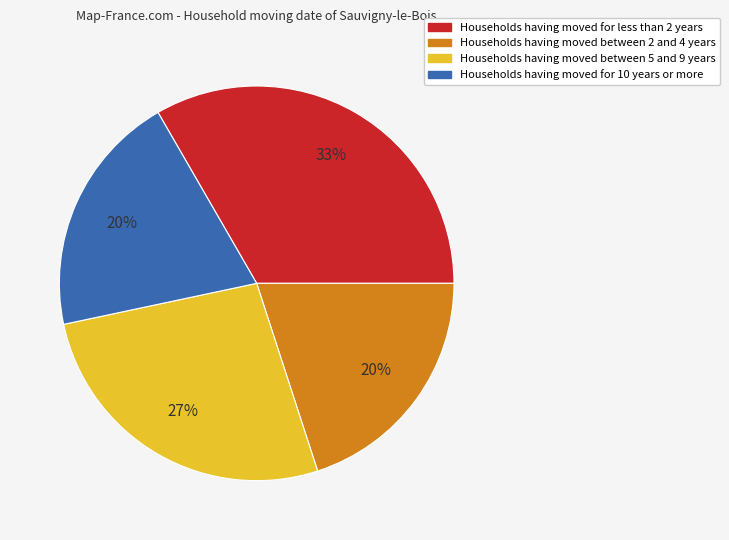

Does any single category account for the majority?

No